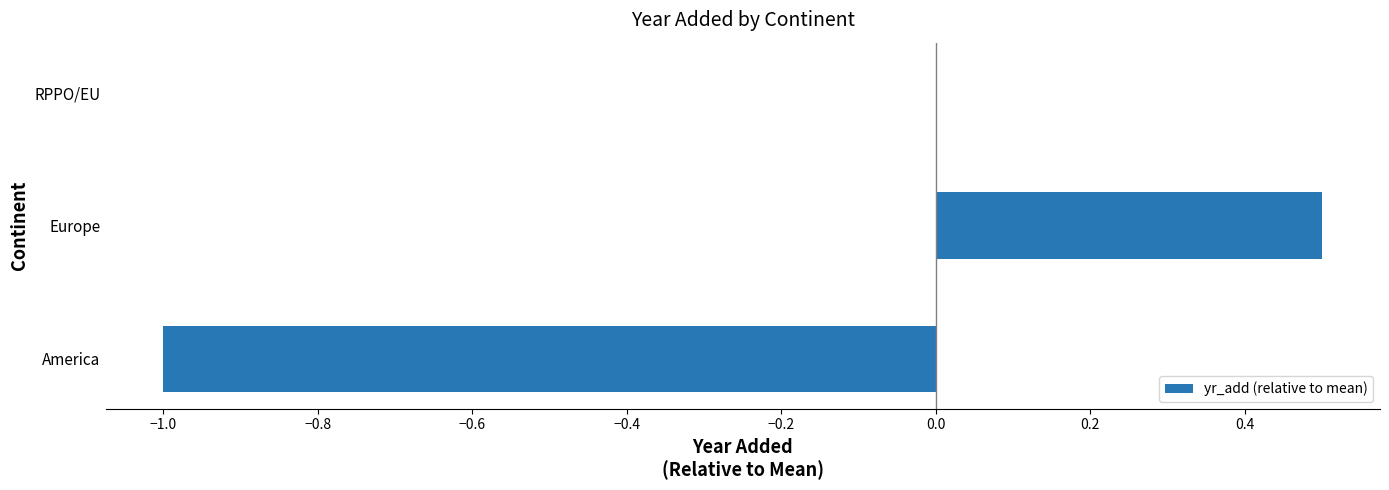

At which category does the chart reach its peak across all series?

Europe